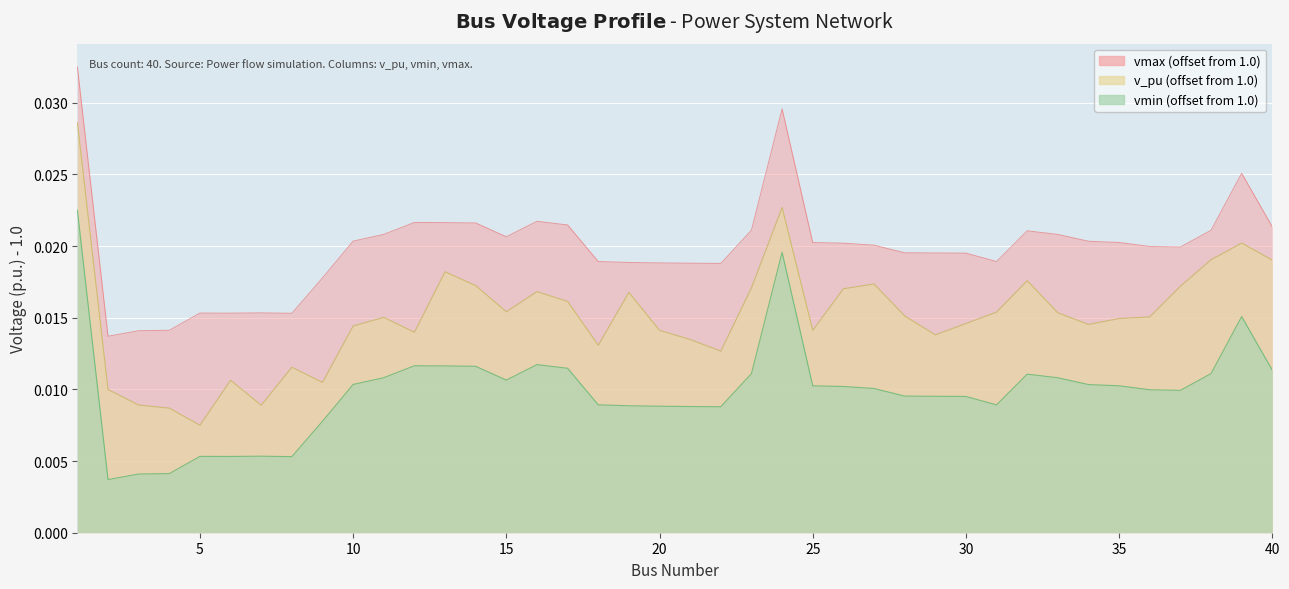

Which category has the highest value across all series?

1